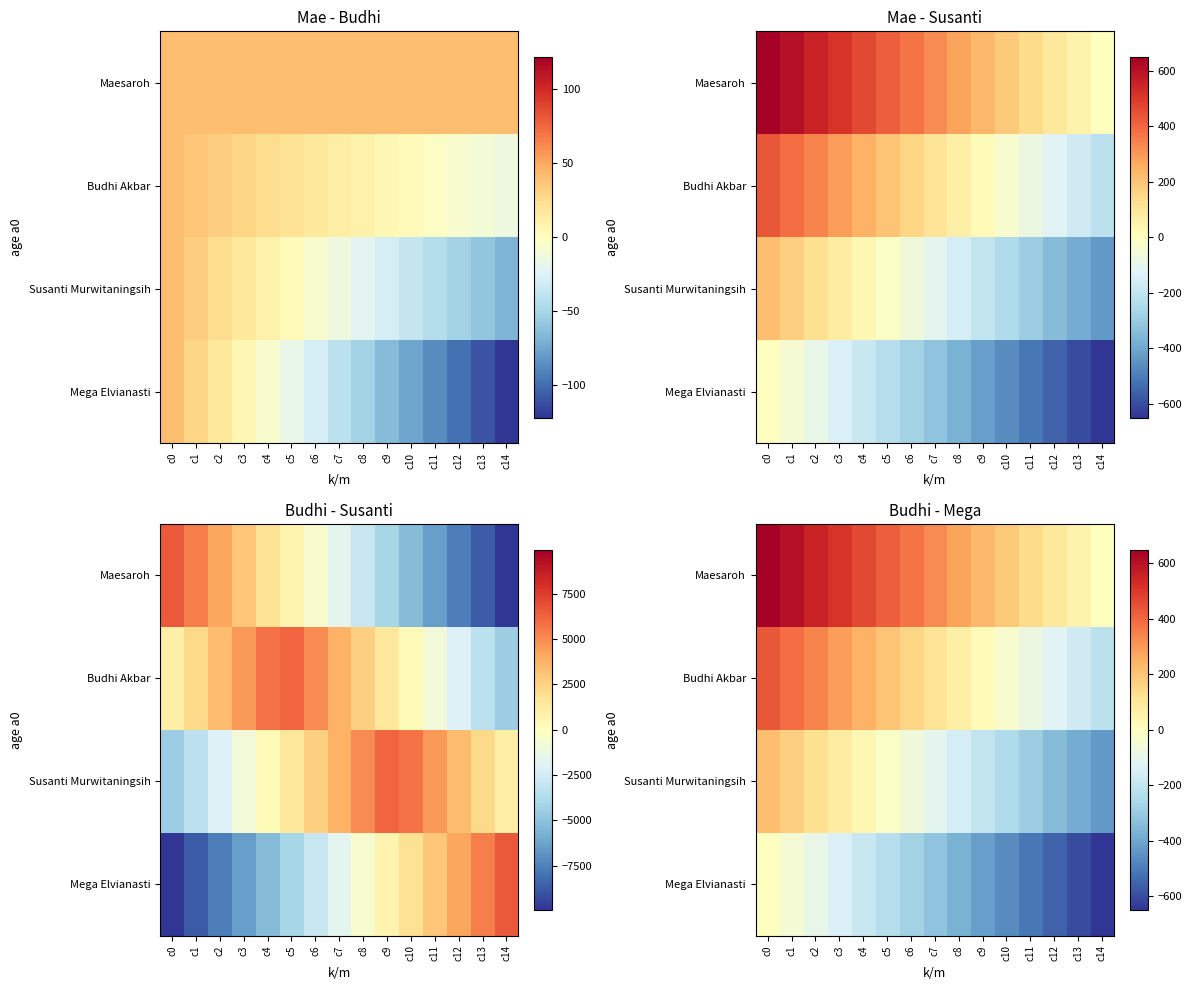

What is the spread (max minus min) of values at c8?

649.6